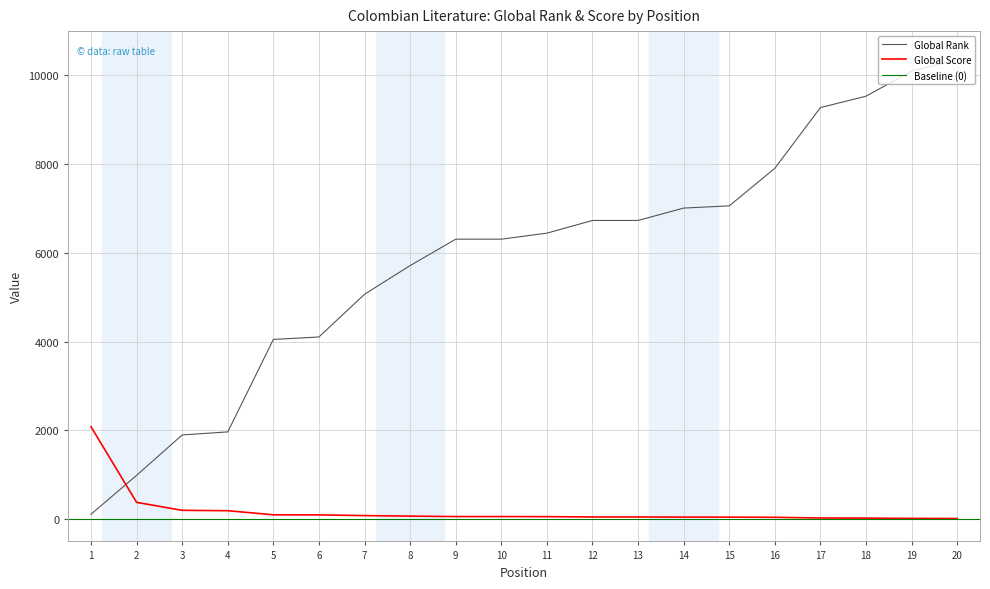

Rank the categories by Global Rank value from lowest to highest.

1, 2, 3, 4, 5, 6, 7, 8, 9, 10, 11, 12, 13, 14, 15, 16, 17, 18, 19, 20